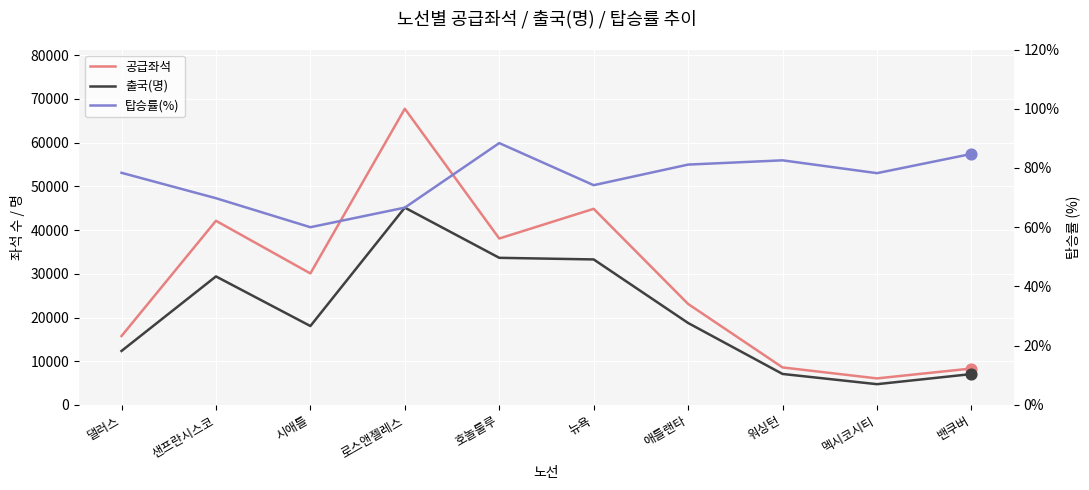

What are all the series names shown in the legend?

공급좌석, 출국(명), 탑승률(%)